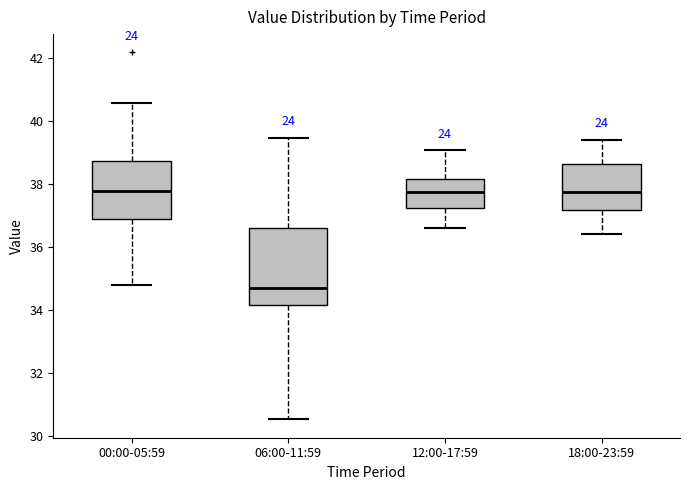

Comparing the boxes themselves (not the whiskers), which one is the tallest?

06:00-11:59